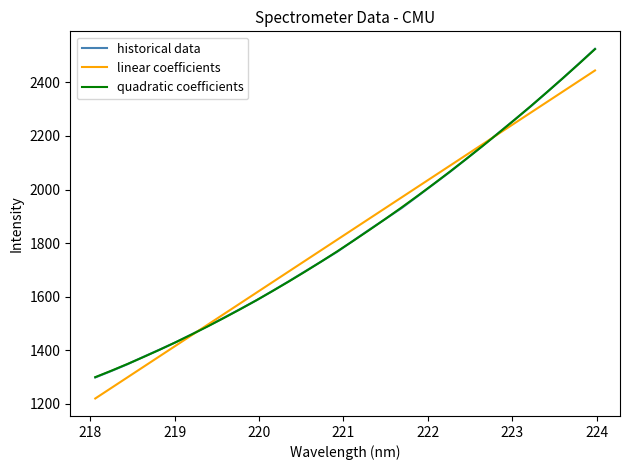

What are all the series names shown in the legend?

historical data, linear coefficients, quadratic coefficients